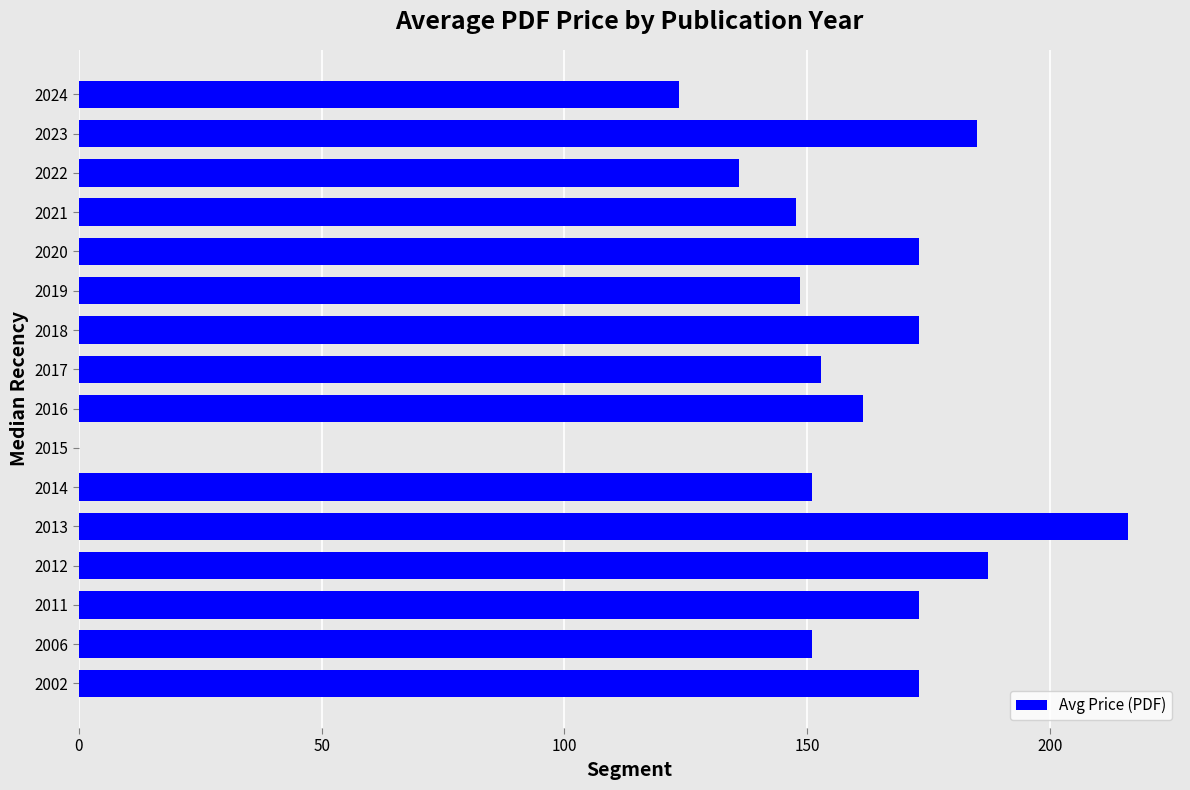

Where is the data nearest to the value 108?

2024